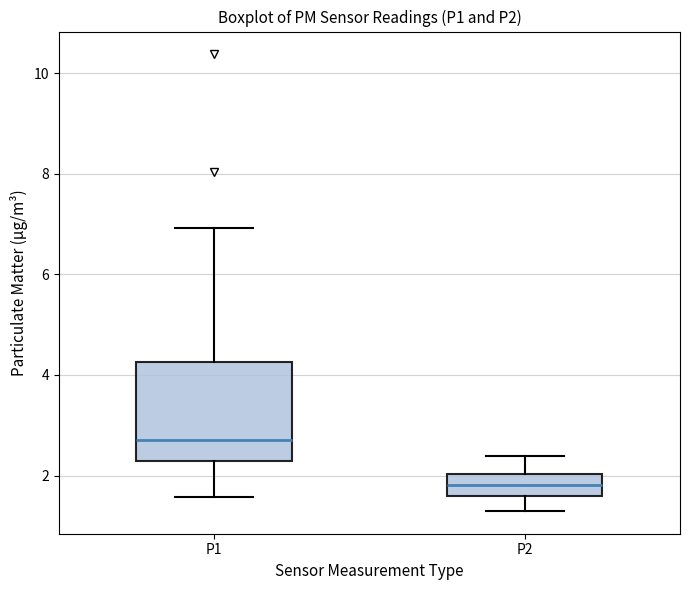

Which box's median line is the highest?

P1